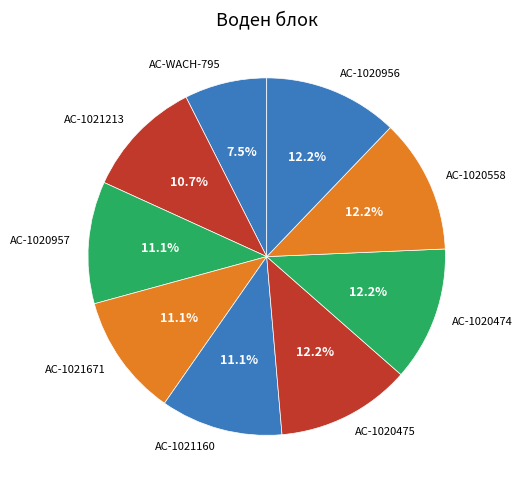

Do AC-1021671 and AC-1021160 together represent more than half of the pie?

No